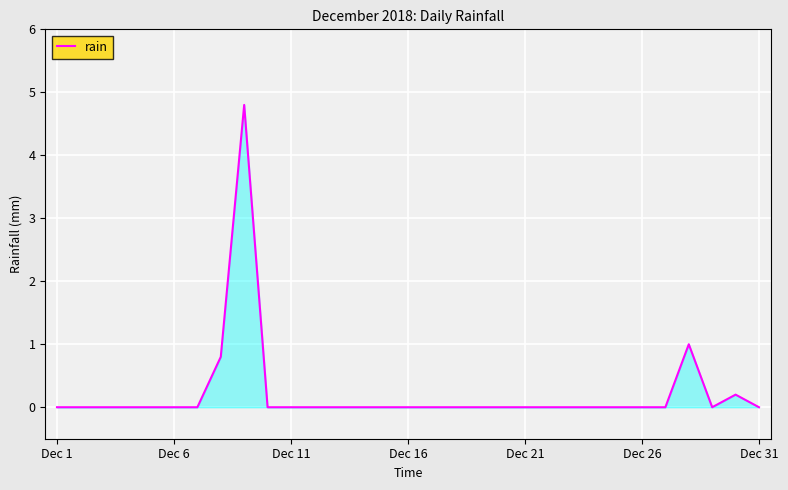

What is the difference between the maximum and minimum values?

4.8